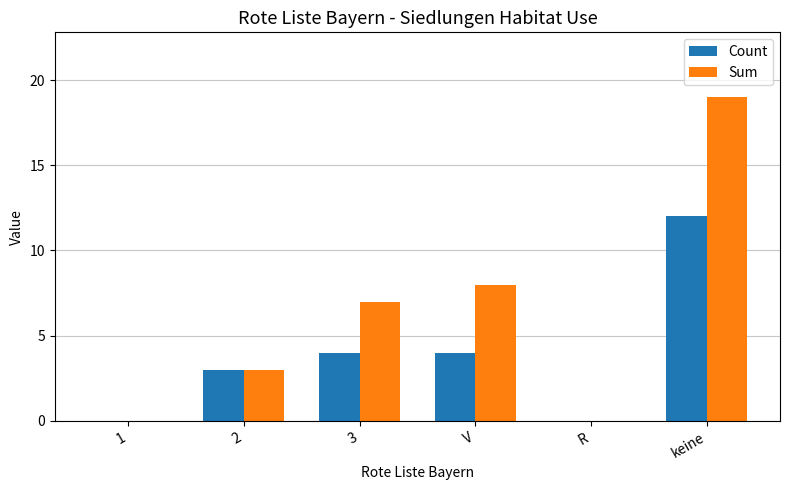

Which series has the largest total across all categories?

Sum